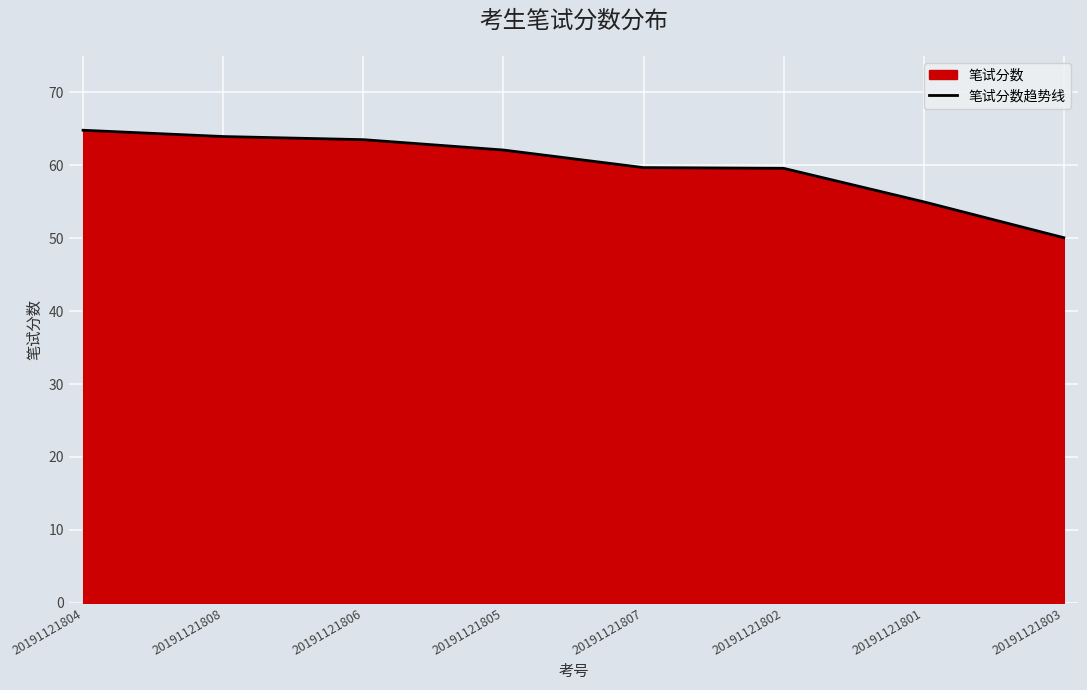

Count the number of data series in this chart.

1